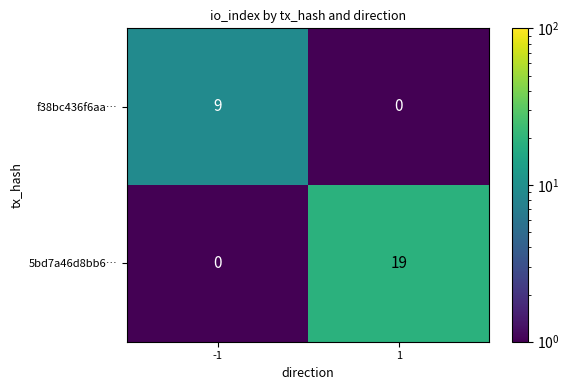

At -1, list the series in order from largest to smallest.

f38bc436f6aa…, 5bd7a46d8bb6…